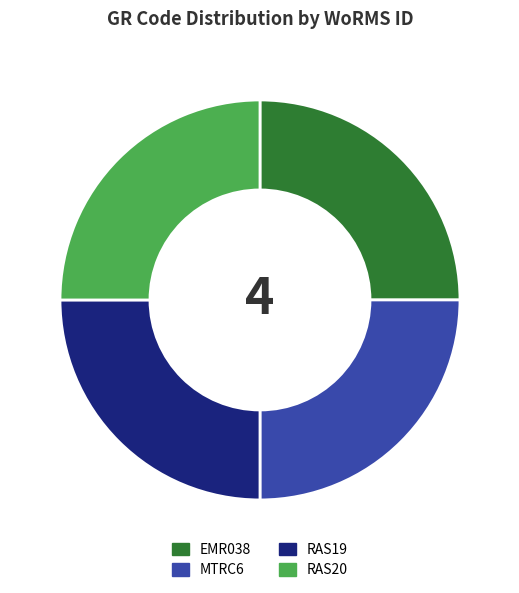

How many segments does this pie chart have?

4